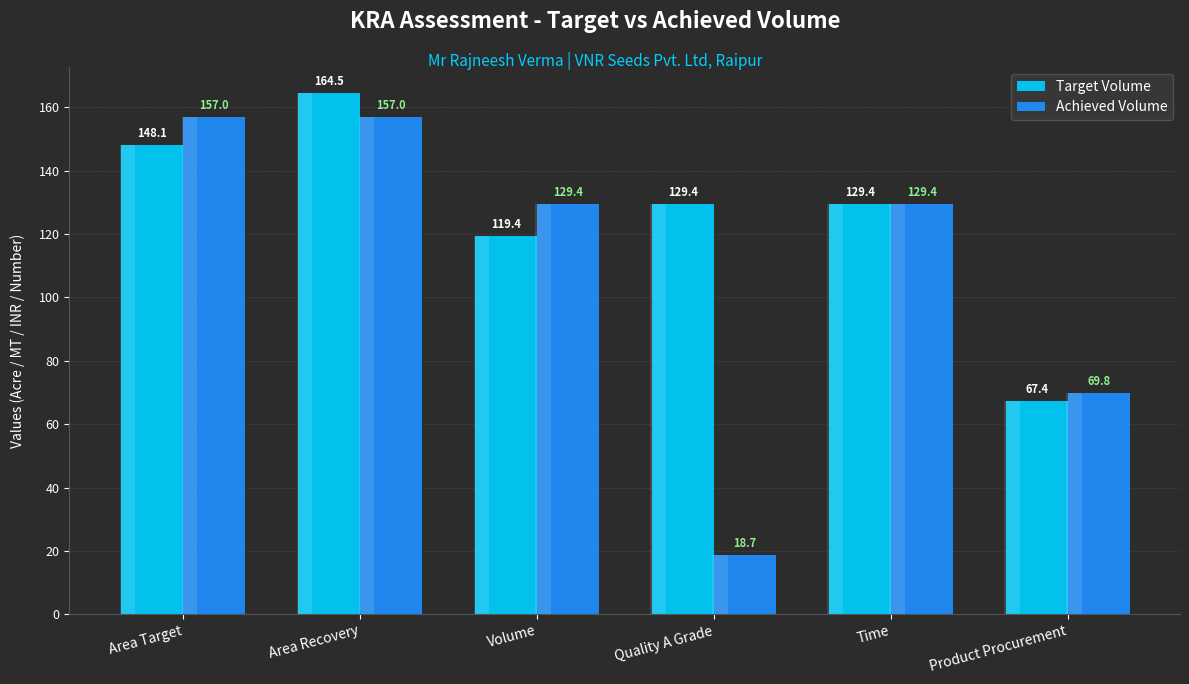

At Quality A Grade, list the series in order from smallest to largest.

Achieved Volume, Target Volume